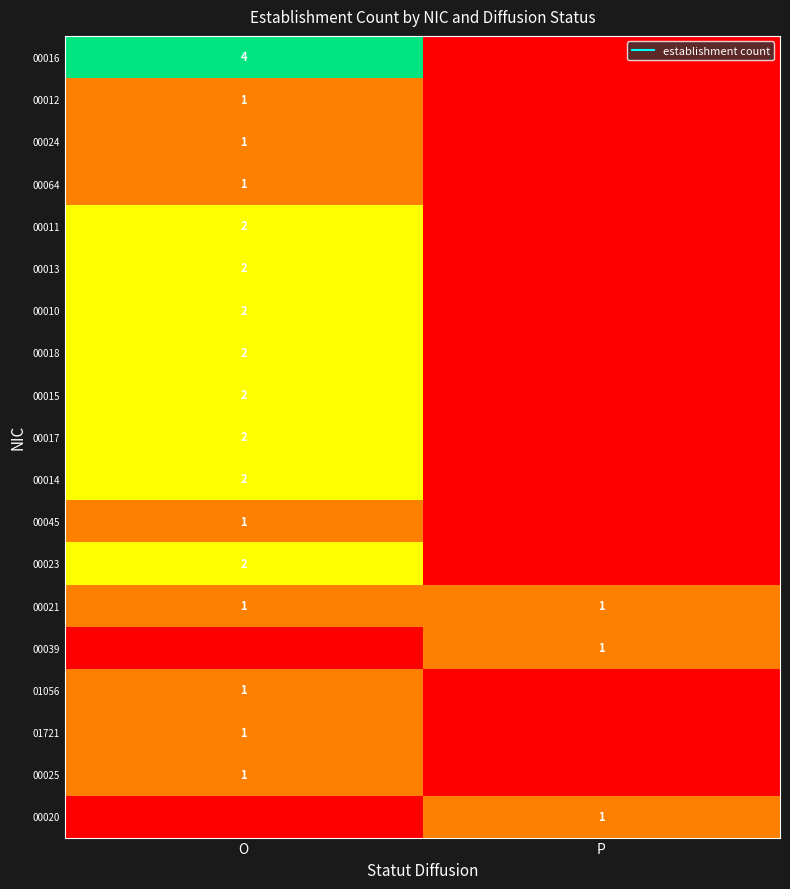

At how many categories does at least one series exceed 0?

2